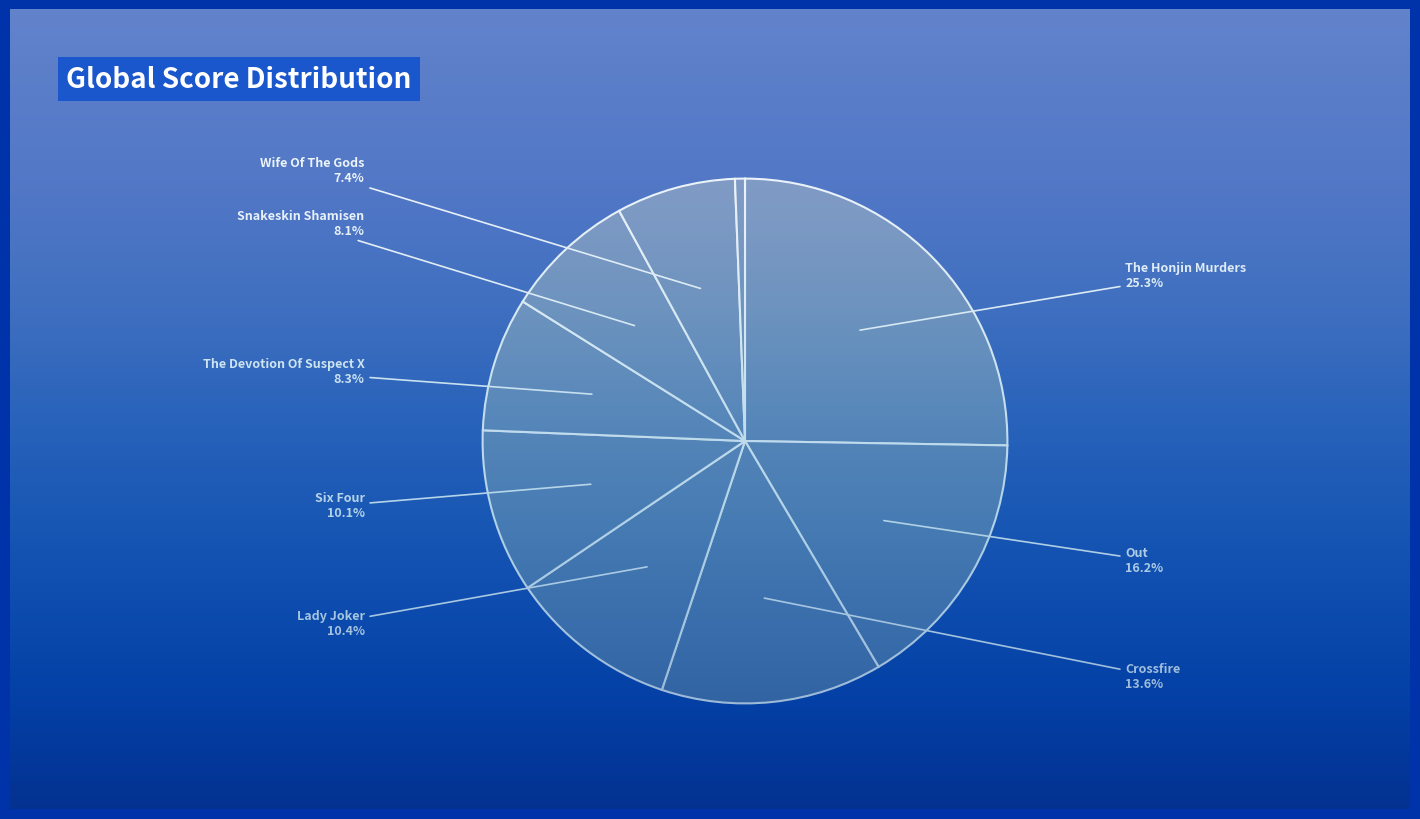

Is Six Four the majority of the pie?

No